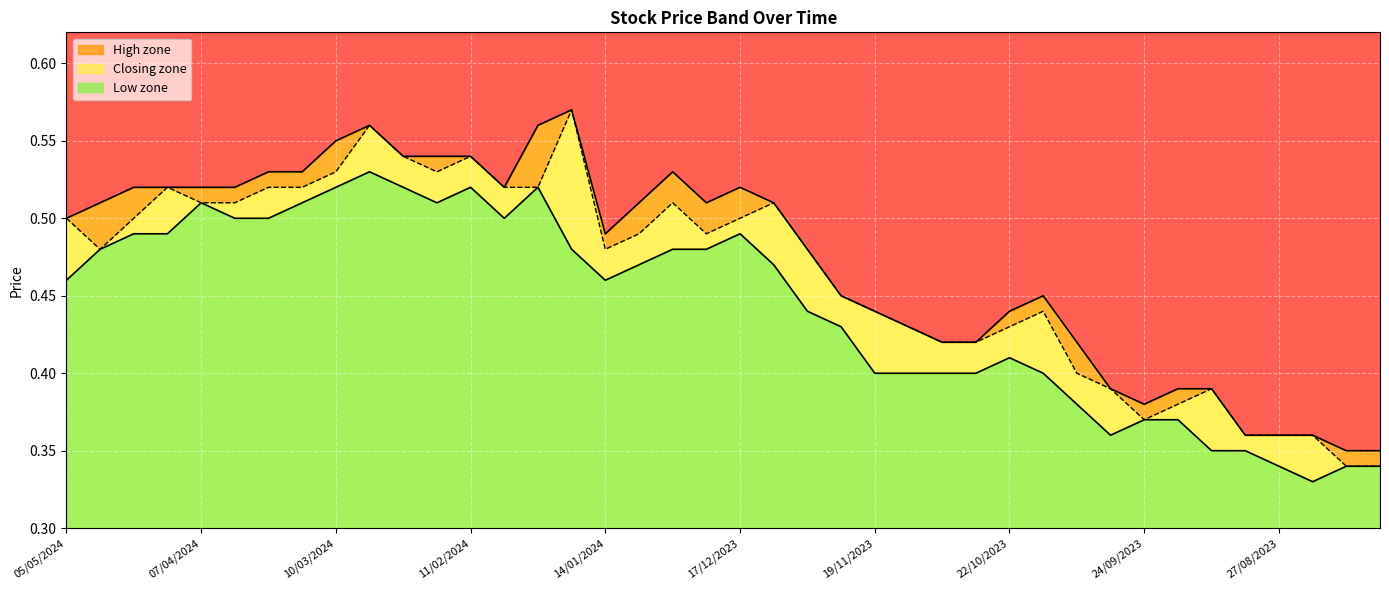

Reading right to left, what are all the values shown in this chart?

High line: 0.3	0.3	0.4	0.4	0.4	0.4	0.4	0.4	0.4	0.4	0.5	0.4	0.4	0.4	0.4	0.4	0.5	0.5	0.5	0.5	0.5	0.5	0.5	0.5	0.6	0.6	0.5	0.5	0.5	0.5	0.6	0.6	0.5	0.5	0.5	0.5	0.5	0.5	0.5	0.5
Closing line: 0.3	0.3	0.4	0.4	0.4	0.4	0.4	0.4	0.4	0.4	0.4	0.4	0.4	0.4	0.4	0.4	0.5	0.5	0.5	0.5	0.5	0.5	0.5	0.5	0.6	0.5	0.5	0.5	0.5	0.5	0.6	0.5	0.5	0.5	0.5	0.5	0.5	0.5	0.5	0.5
Low line: 0.3	0.3	0.3	0.3	0.3	0.3	0.4	0.4	0.4	0.4	0.4	0.4	0.4	0.4	0.4	0.4	0.4	0.4	0.5	0.5	0.5	0.5	0.5	0.5	0.5	0.5	0.5	0.5	0.5	0.5	0.5	0.5	0.5	0.5	0.5	0.5	0.5	0.5	0.5	0.5